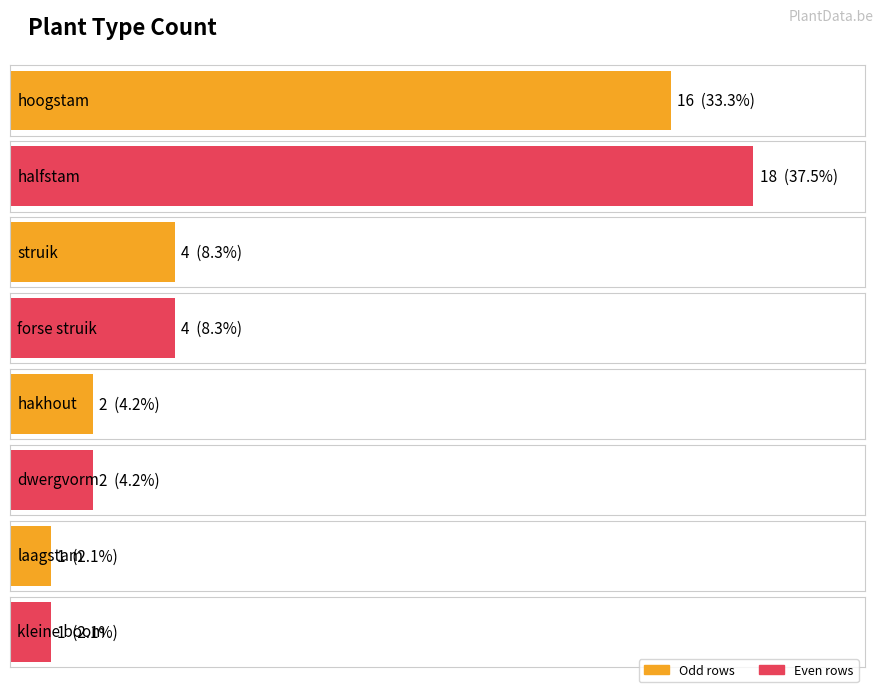

List the labels in order of value, smallest first.

laagstam, kleine boom, hakhout, dwergvorm, struik, forse struik, hoogstam, halfstam